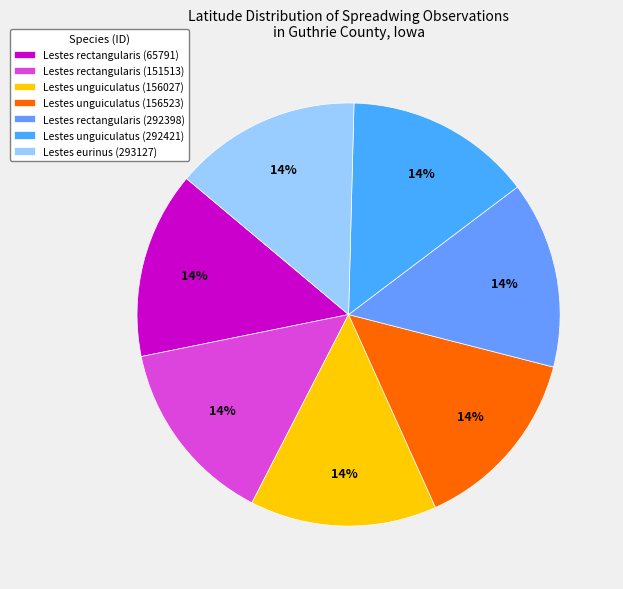

To the nearest percent, what is the combined percentage of Lestes rectangularis (151513) and Lestes unguiculatus (292421)?

29%